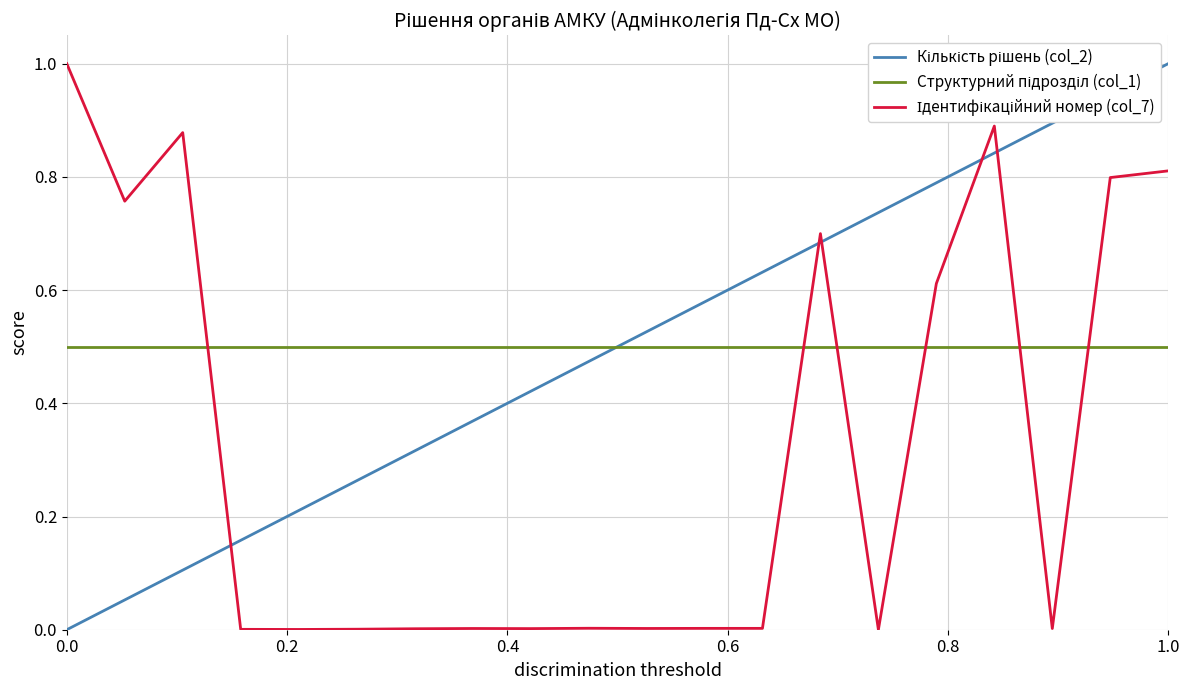

Does the chart have visible grid lines?

Yes